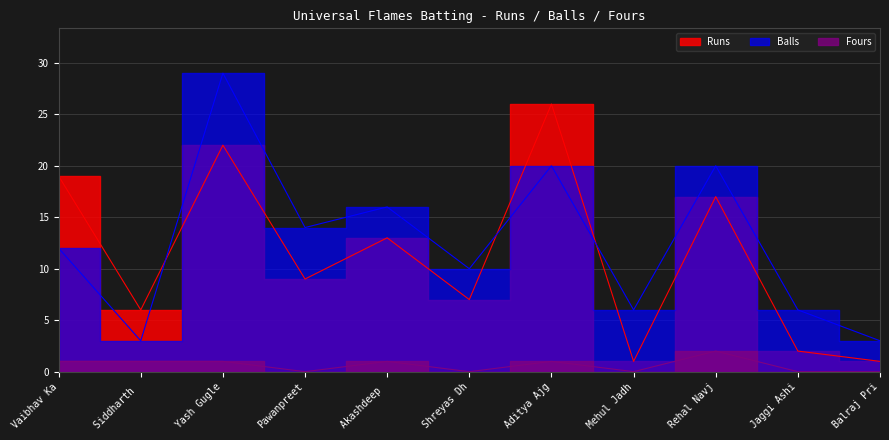

At Vaibhav Ka, list the series in order from largest to smallest.

Runs, Balls, Fours